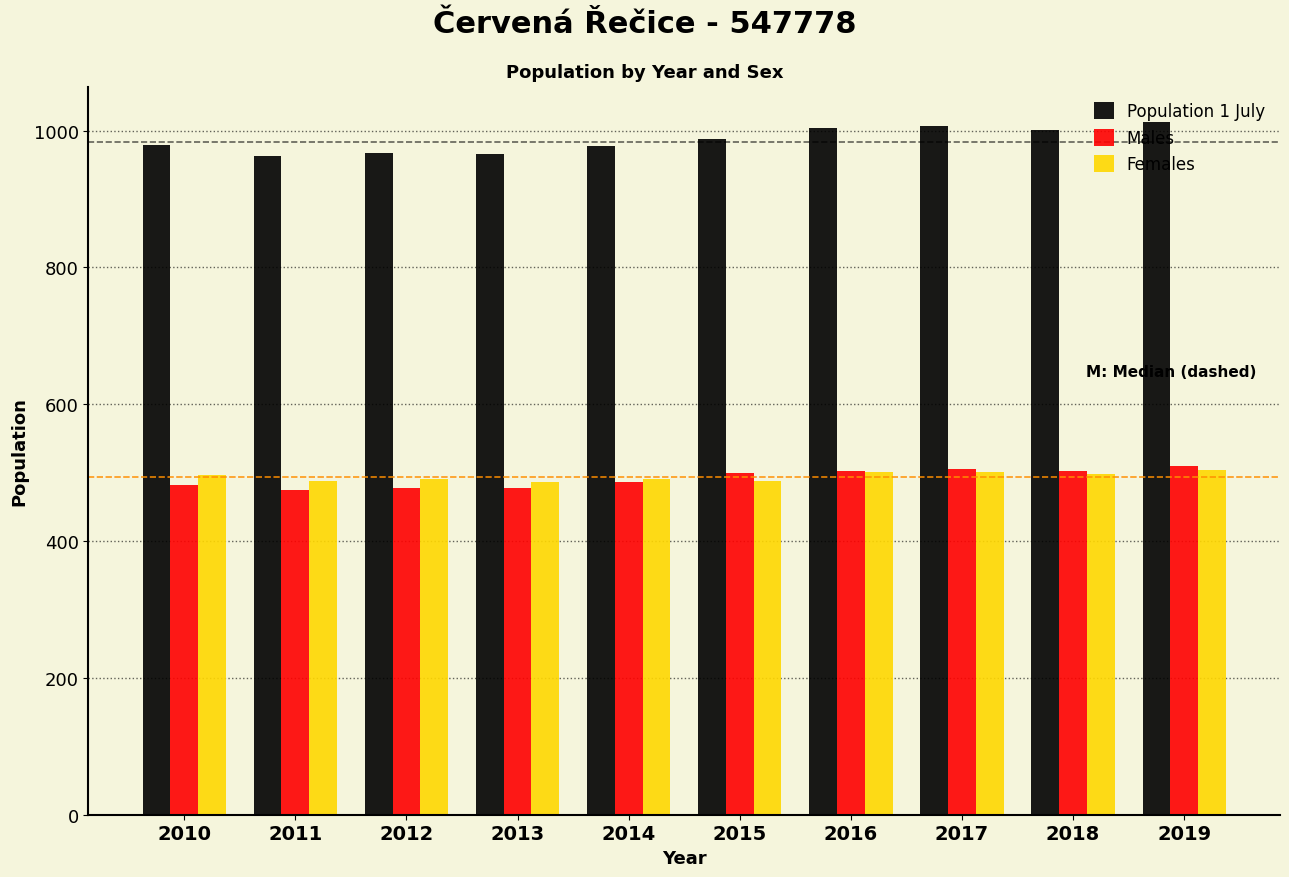

What is the sum of all Population 1 July values?

9863